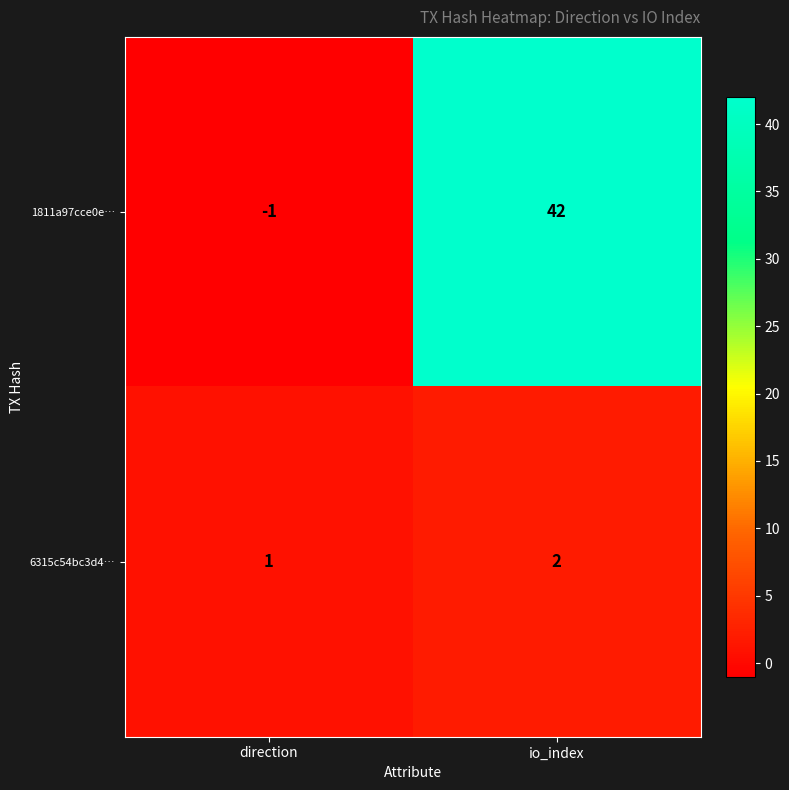

Is the value of 1811a97cce0e… at io_index greater than the value of 6315c54bc3d4… at io_index?

Yes